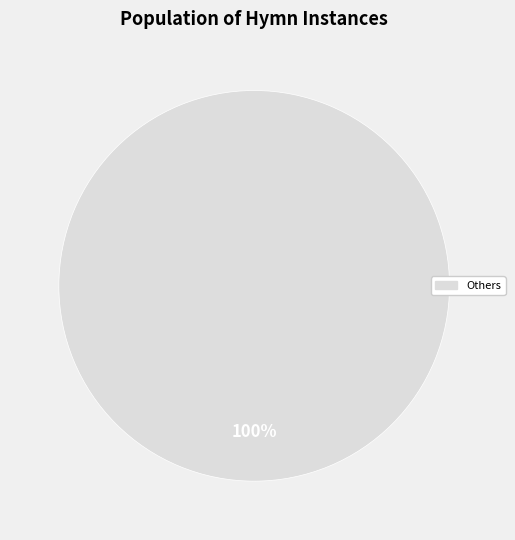

True or false: Others accounts for 90% of the total.

False